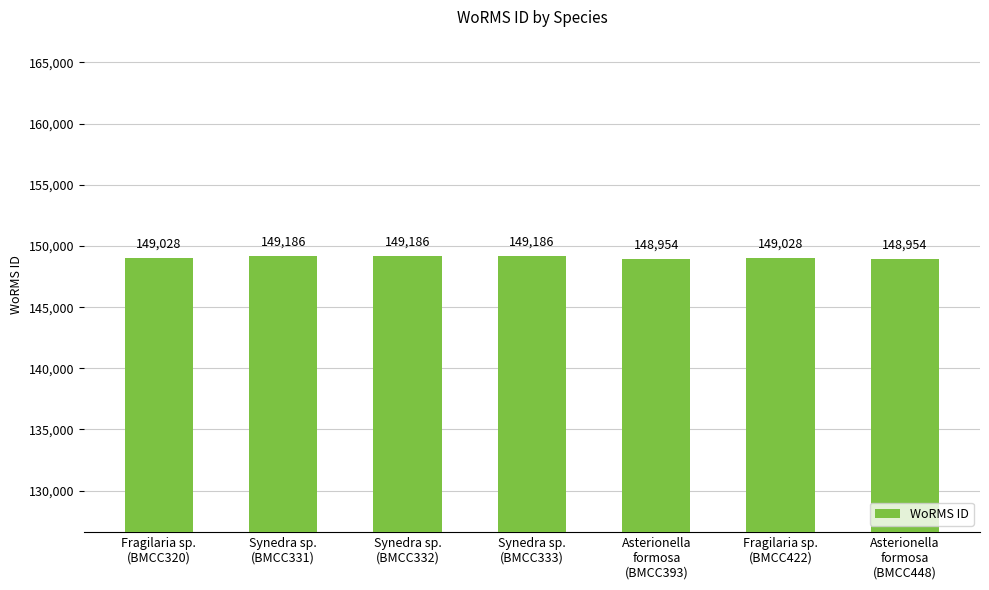

What is the change in value from Fragilaria sp.
(BMCC320) to Synedra sp.
(BMCC331)?

+158